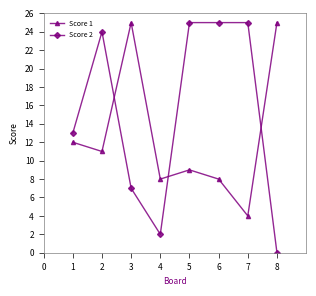

The value of Score 1 at 5 is 2. True or false?

False